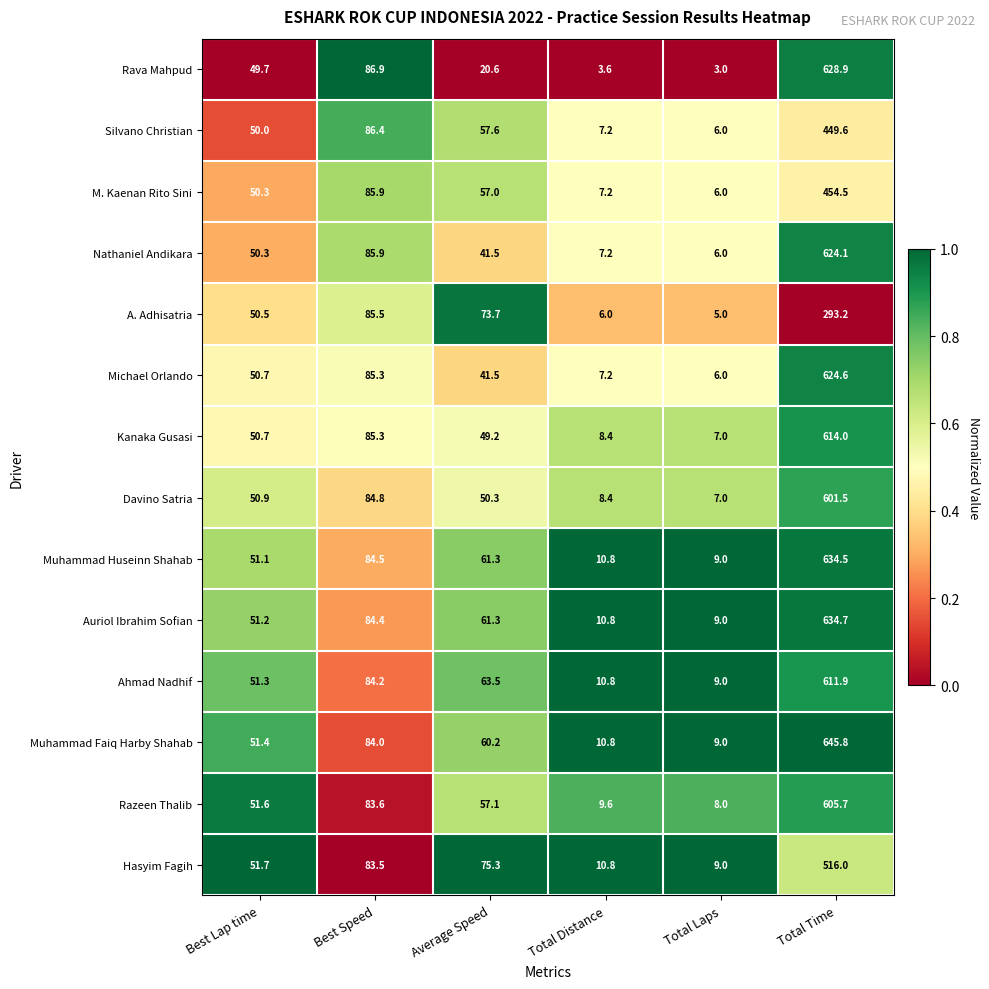

What is the difference between the second highest and minimum values in the Nathaniel Andikara series?

79.9